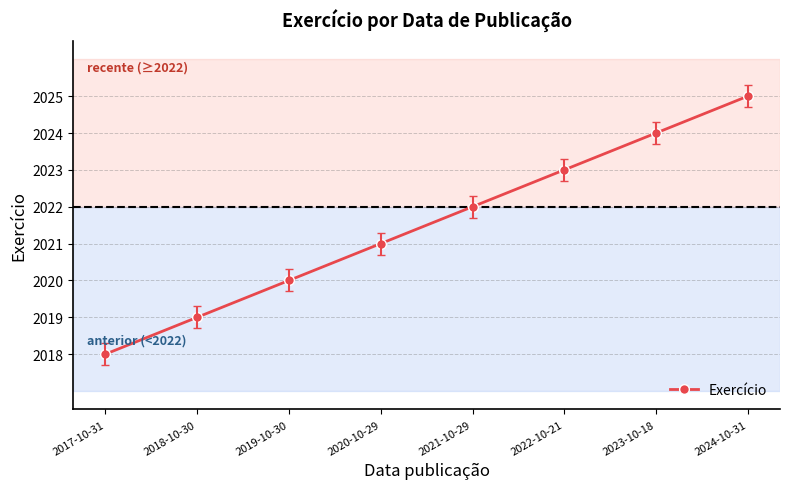

What is the sum of the values at 2024-10-31 and 2020-10-29?

4046